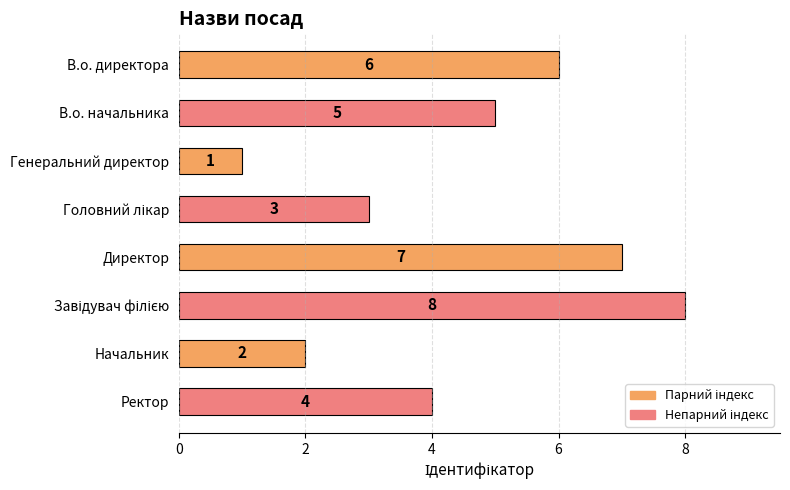

How many values are between 3 and 7?

5